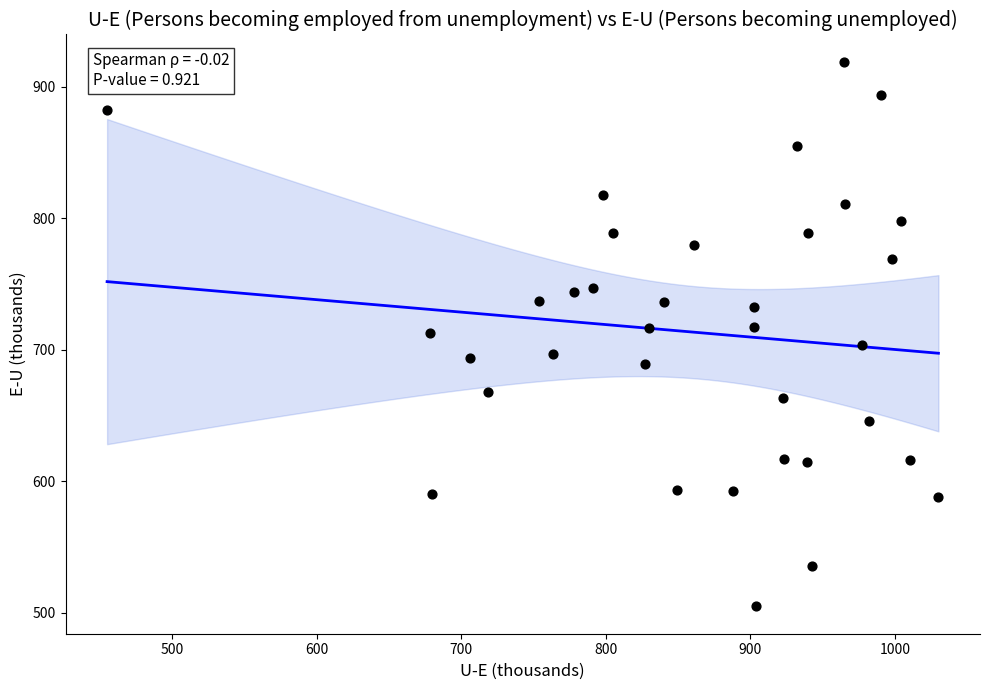

What is the range of X values (max minus min)?

575.4